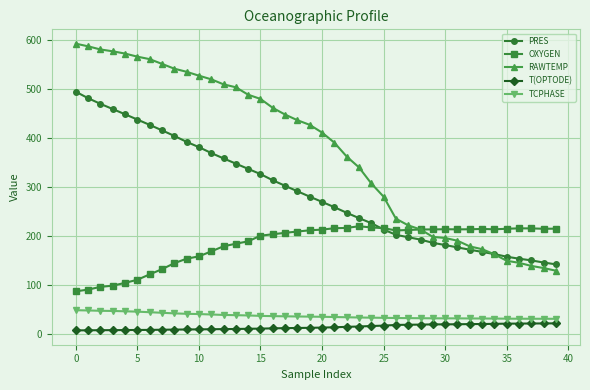

What is the difference between the second highest and minimum values in the TCPHASE series?

17.1